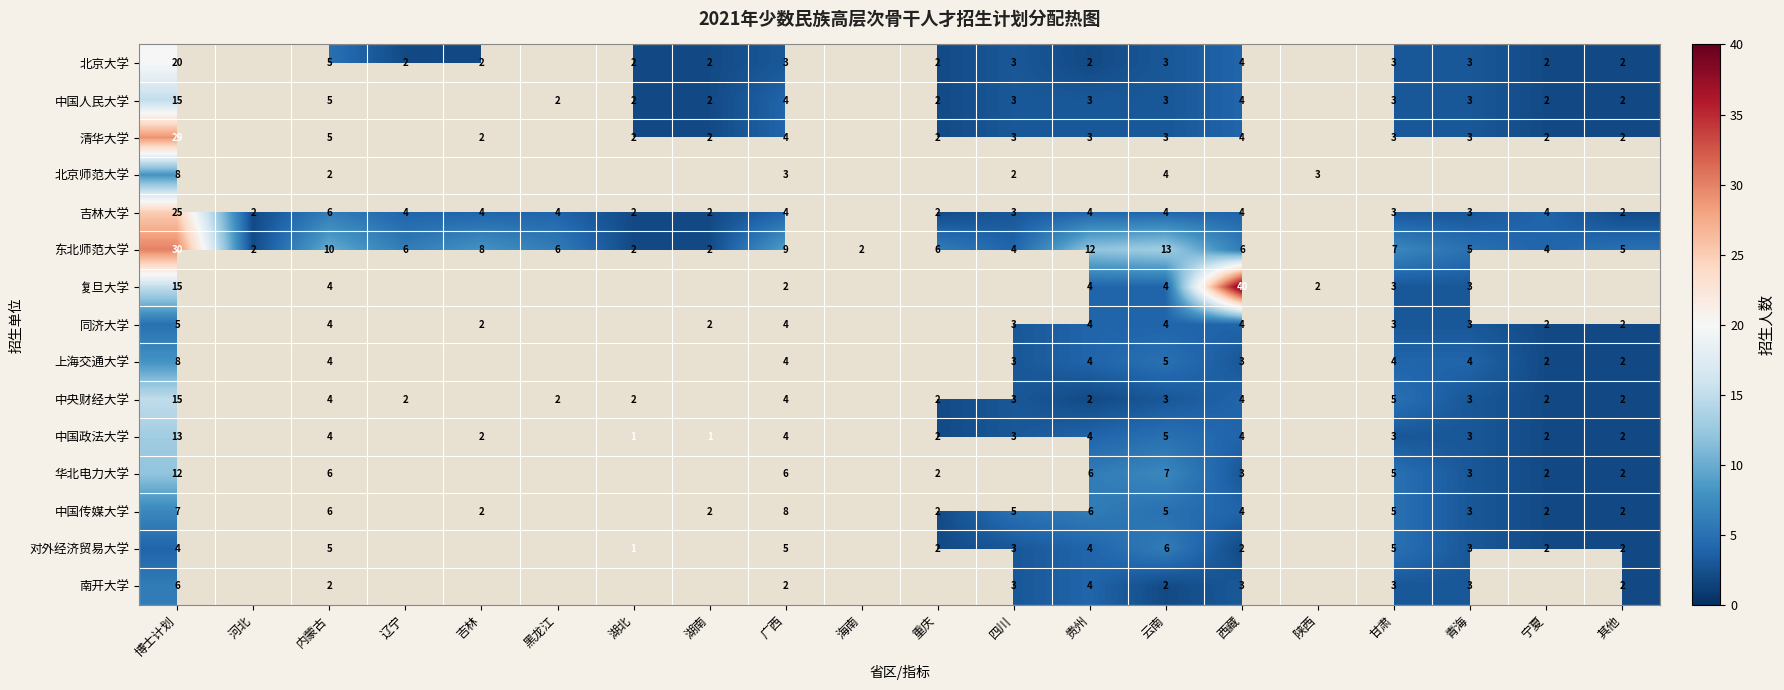

What is the difference between the highest and lowest values at 广西?

7